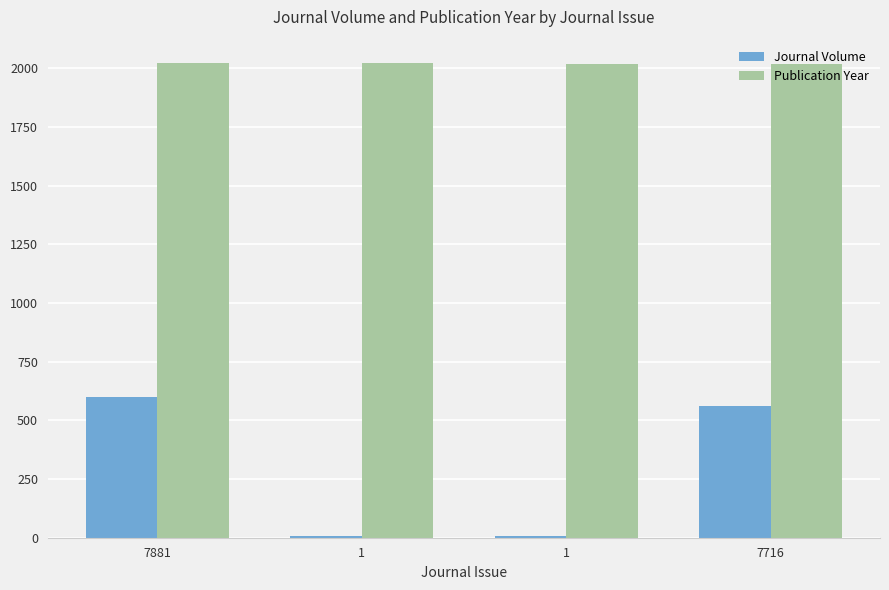

What are all the series names shown in the legend?

Journal Volume, Publication Year